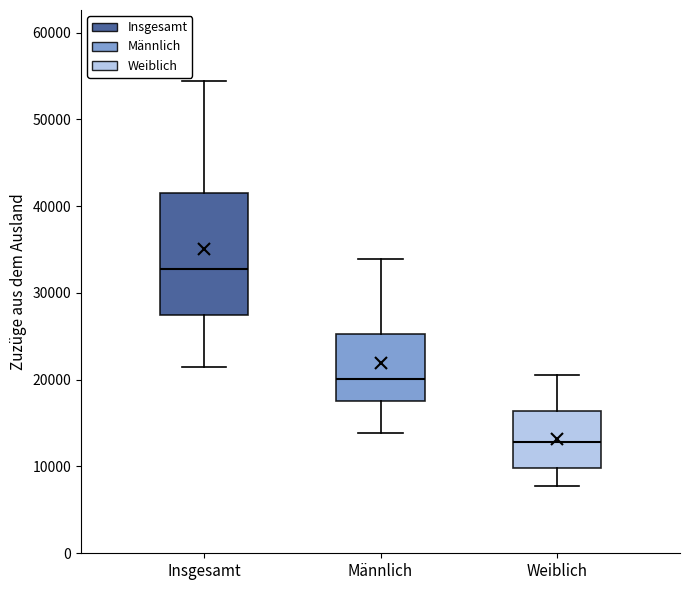

Reading left to right, transcribe this box plot: for each box, give where its median line is, the range the box spans, and where its two whiskers end, as read against the y-axis. The values are not printed on the chart, so give them approximately, as read against the axis.

Insgesamt: median 33000, box 28000 to 42000, whiskers 22000 to 54000
Männlich: median 20000, box 18000 to 25000, whiskers 14000 to 34000
Weiblich: median 13000, box 10000 to 16000, whiskers 8000 to 21000